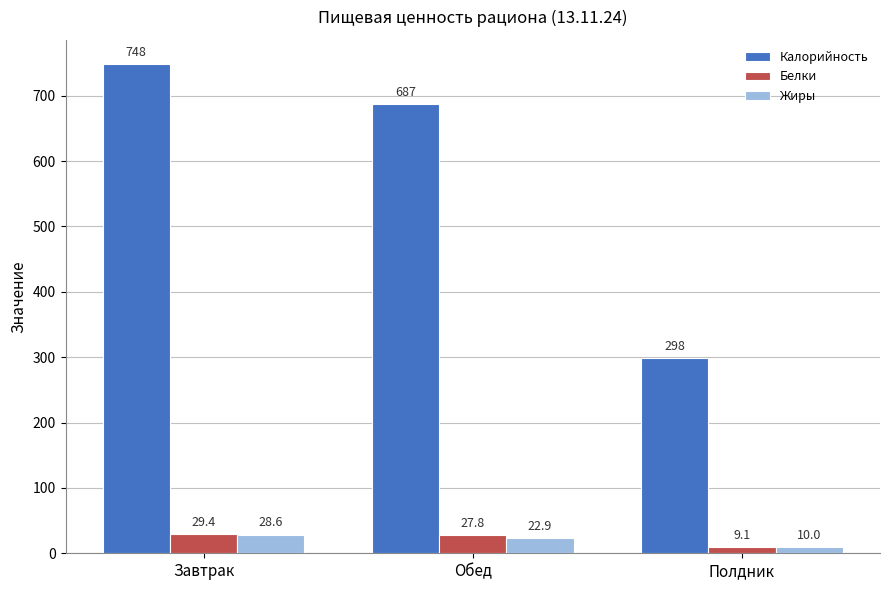

How many series are shown in this chart?

3